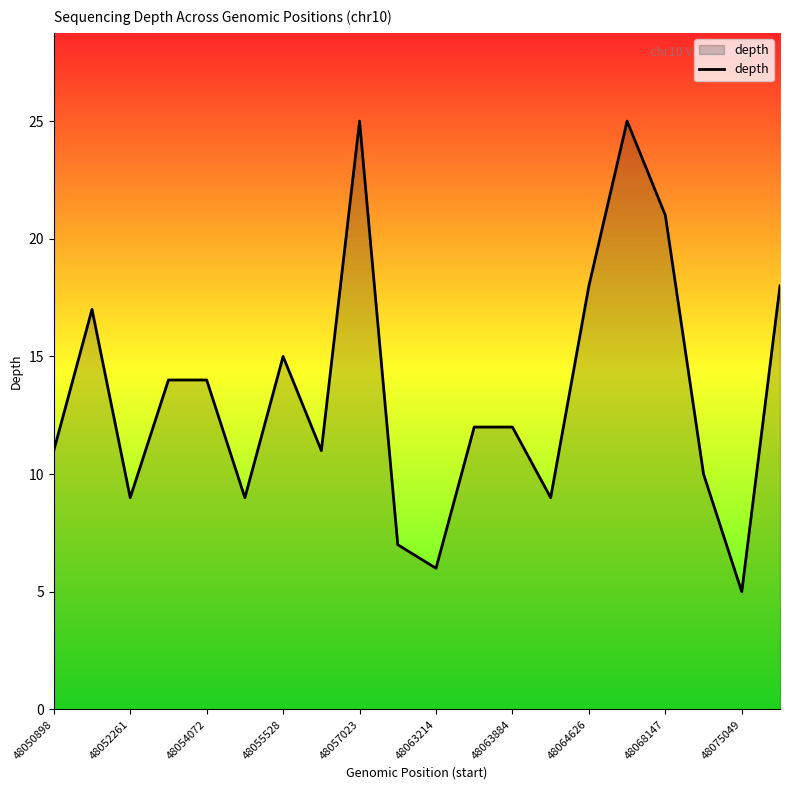

What is the greatest value displayed?

25